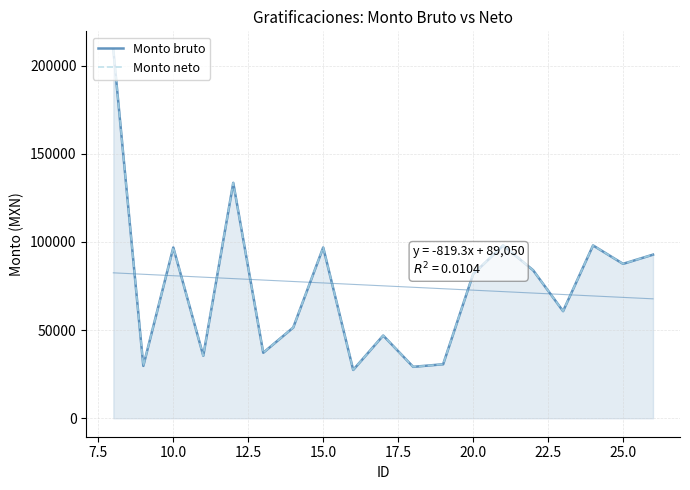

What is the average value of the Monto neto series?

75121.4